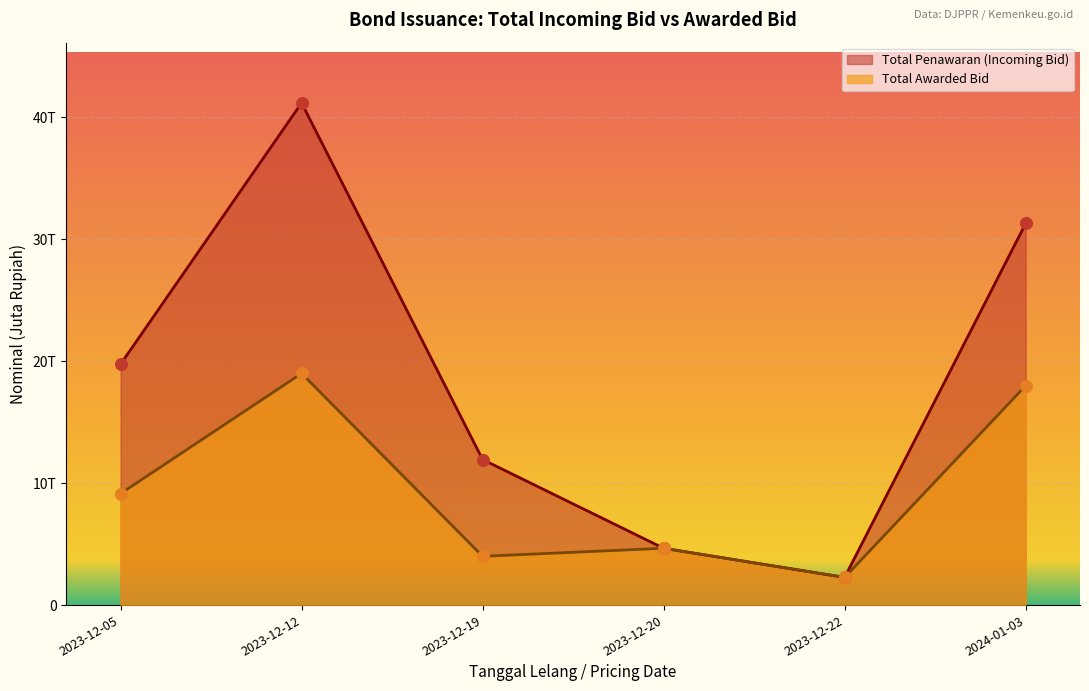

Which series has the widest spread of Y values?

Total Penawaran (Incoming Bid)